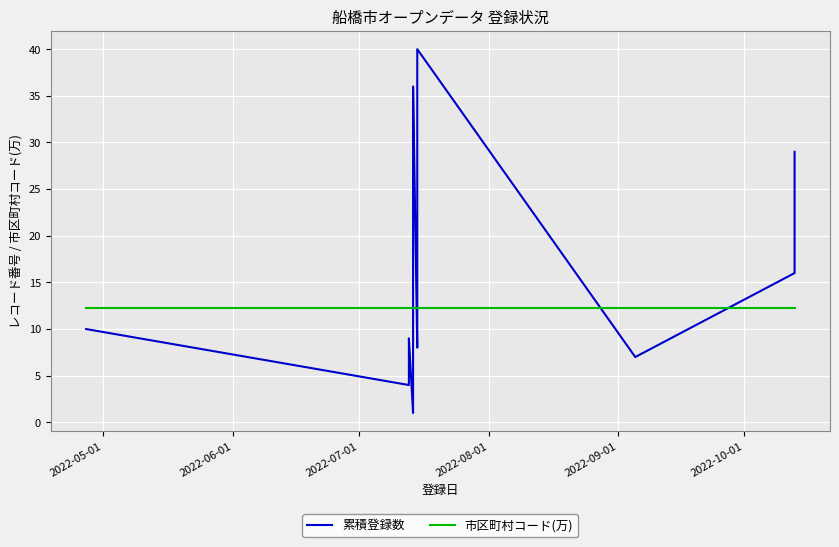

What is the smallest value displayed?

1.0